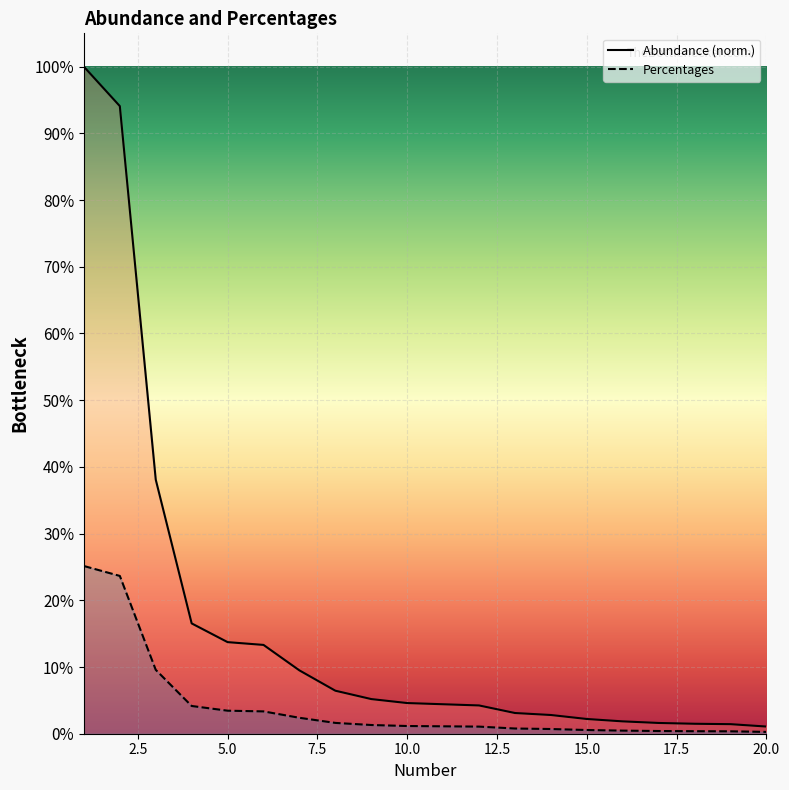

True or false: Abundance (normalized) and Percentages intersect in this chart.

False